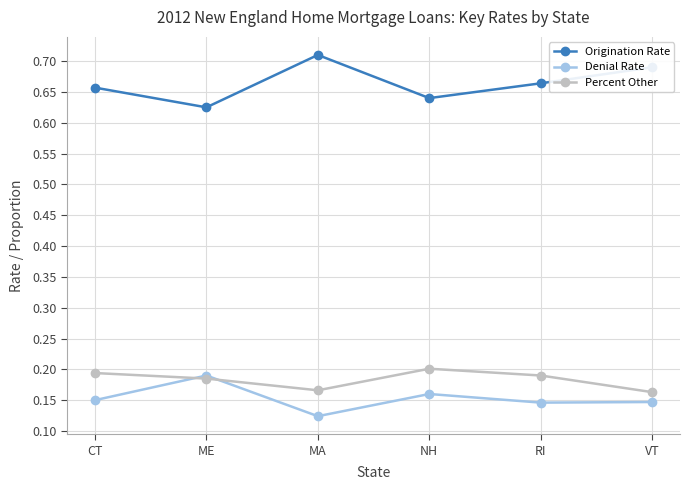

How many intersections are there between Percent Other and Denial Rate?

2